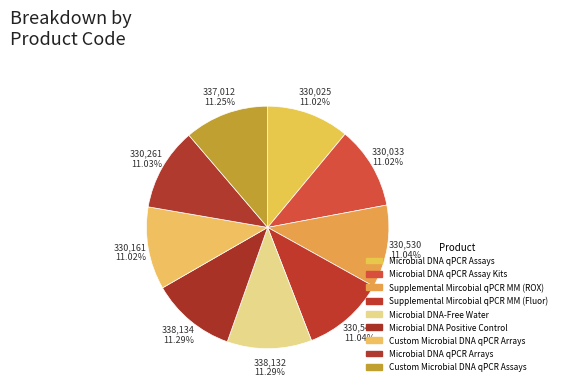

Rank the categories by value from lowest to highest.

Microbial DNA qPCR Assays, Microbial DNA qPCR Assay Kits, Custom Microbial DNA qPCR Arrays, Microbial DNA qPCR Arrays, Supplemental Mircobial qPCR MM (ROX), Supplemental Mircobial qPCR MM (Fluor), Custom Microbial DNA qPCR Assays, Microbial DNA-Free Water, Microbial DNA Positive Control